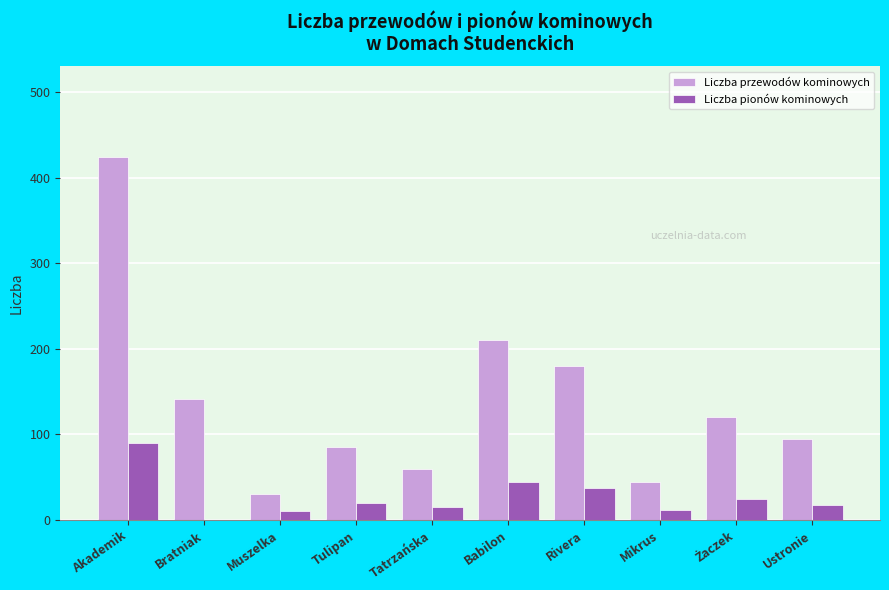

What is the sum of all Liczba przewodów kominowych values?

1390